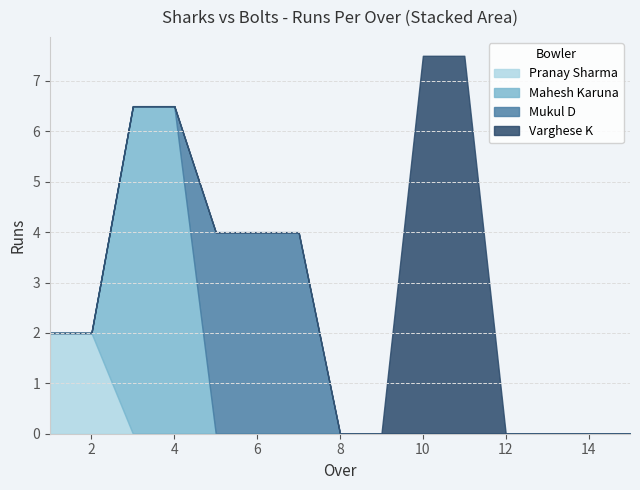

What is the maximum value for Pranay Sharma?

2.0